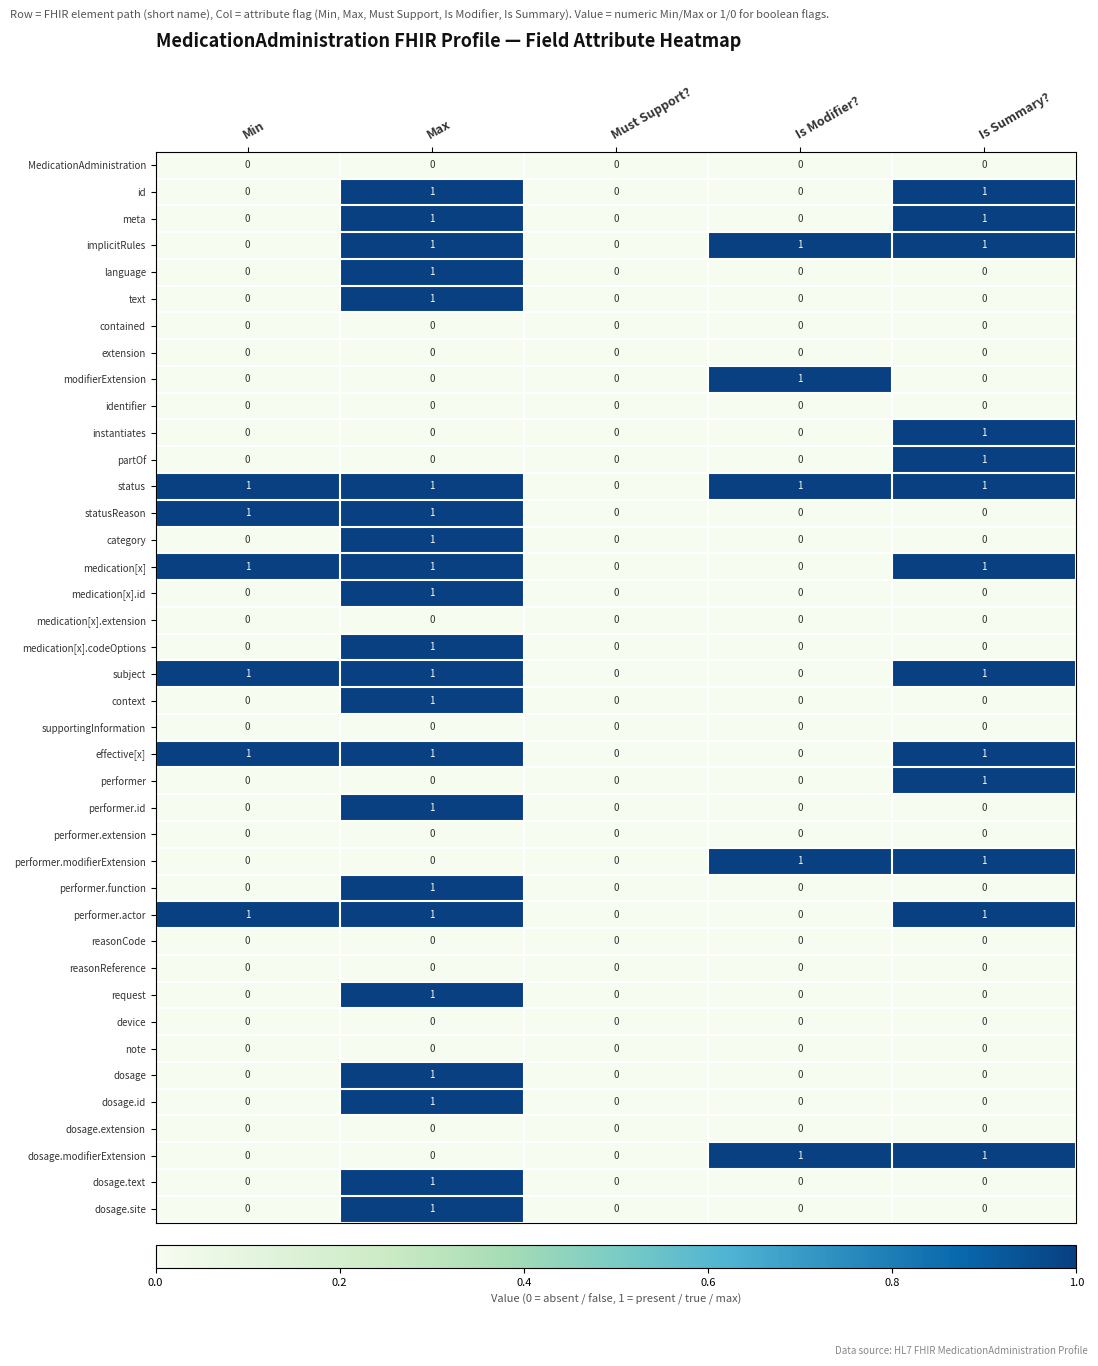

The identifier series shows 0 at Max. True or false?

True